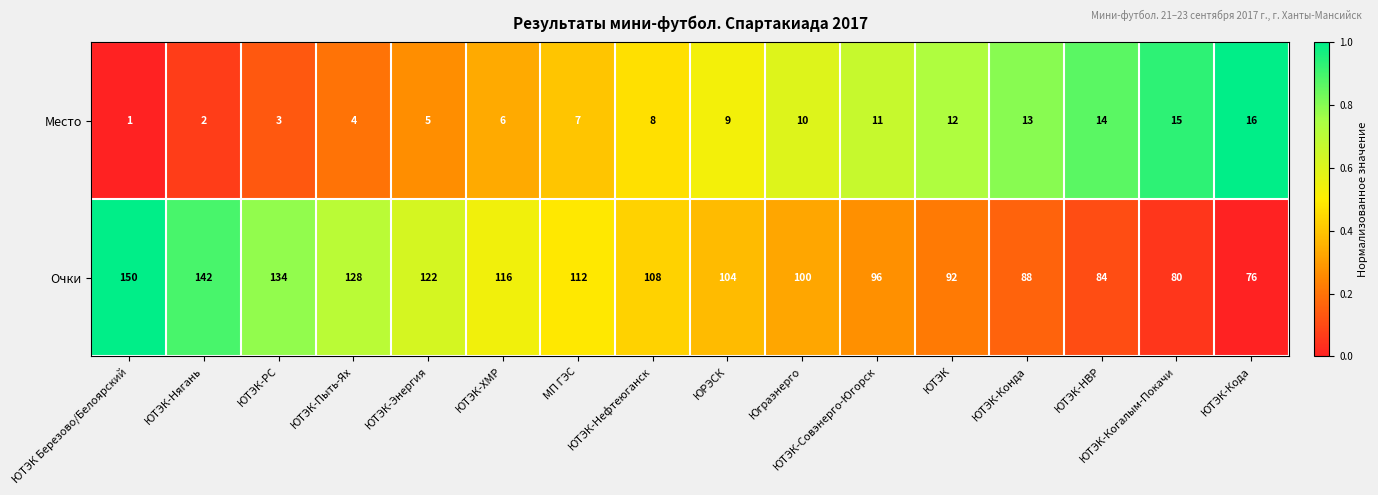

Which series has the largest total across all categories?

Очки